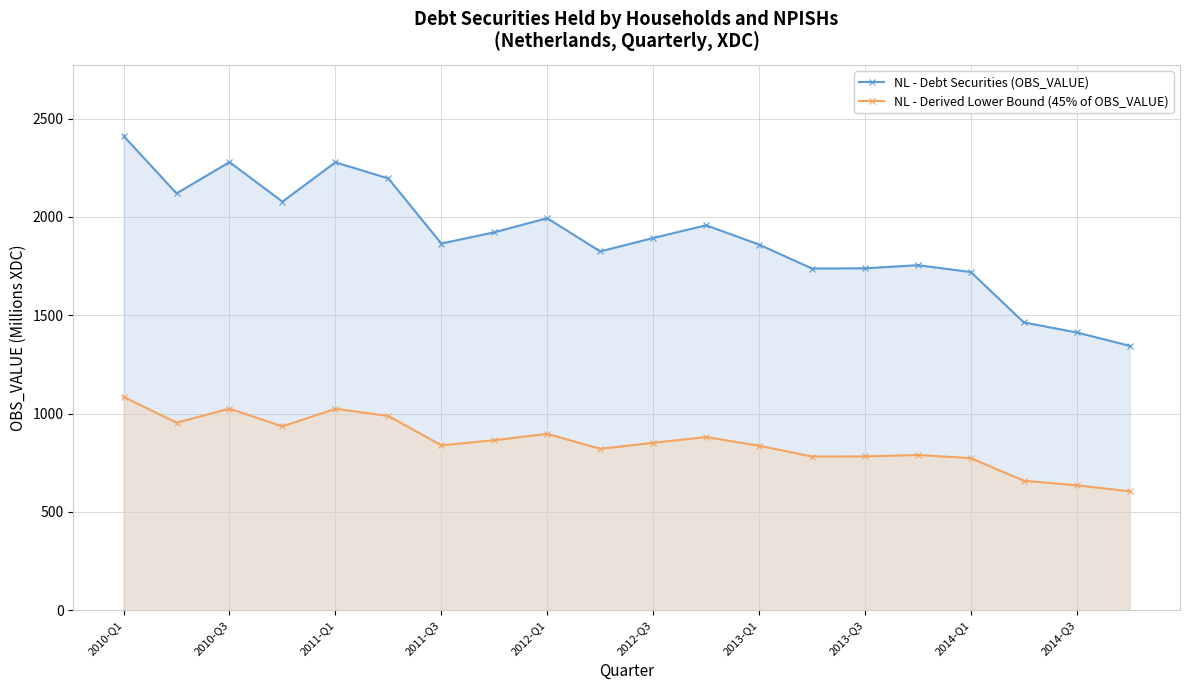

True or false: NL - Derived Lower Bound (45% of OBS_VALUE) and NL - Debt Securities (OBS_VALUE) cross at least once.

False